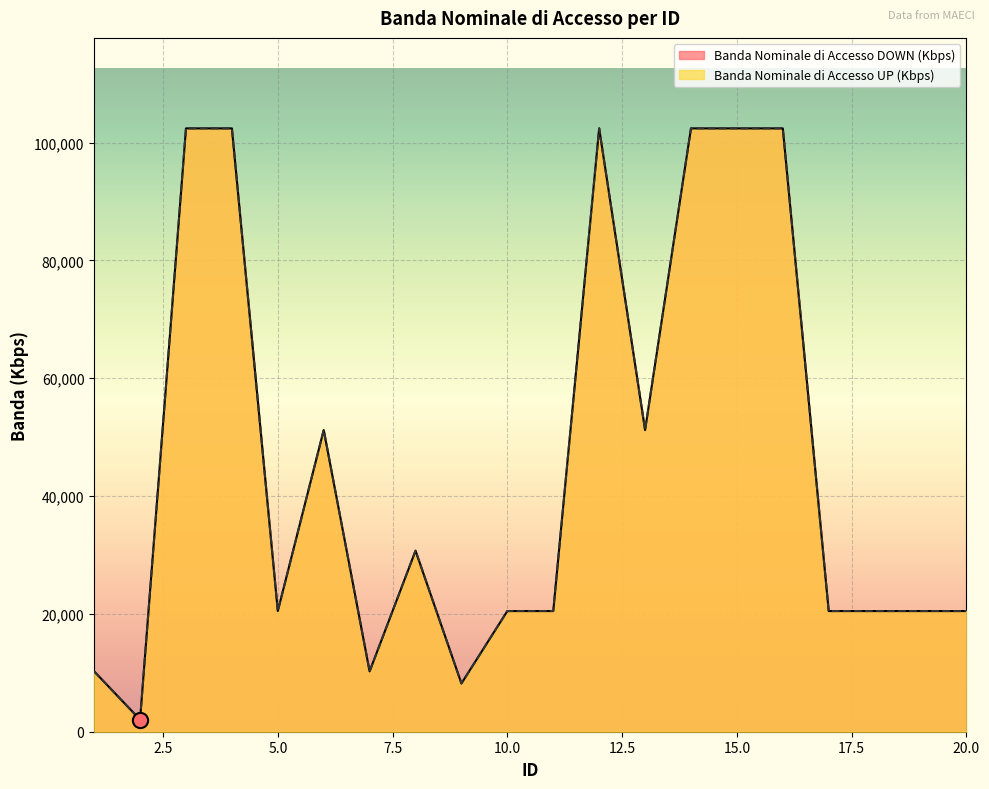

What are all the series names shown in the legend?

Banda Nominale di Accesso DOWN (Kbps), Banda Nominale di Accesso UP (Kbps)